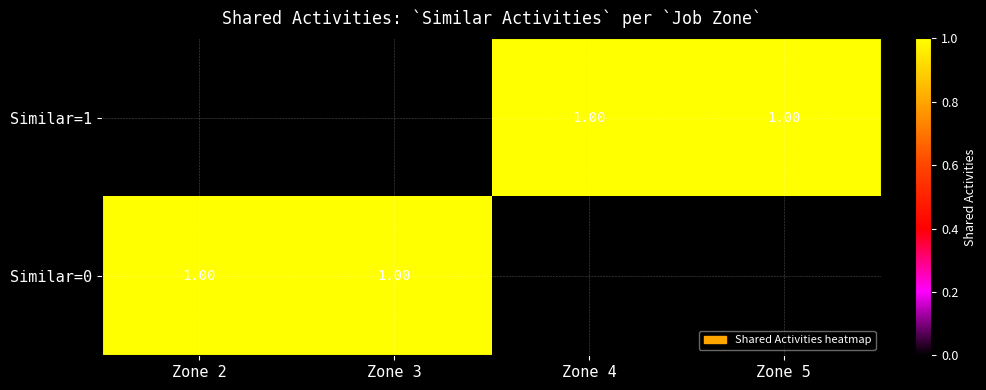

How many values in Similar=1 are above zero?

2